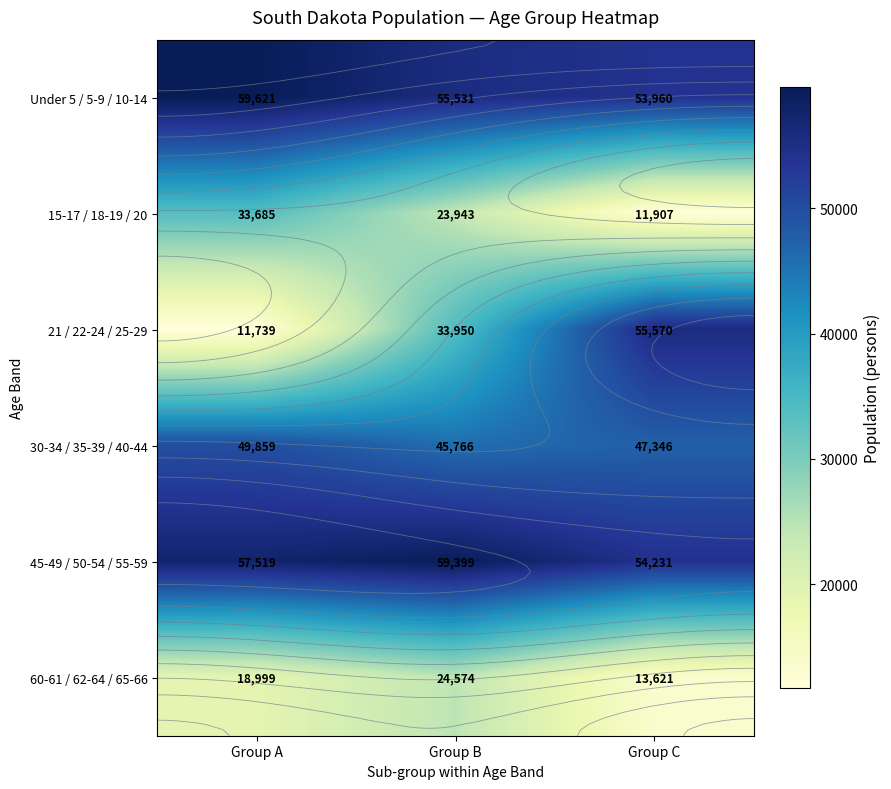

What is the highest value of the 60-61 / 62-64 / 65-66 series?

24574